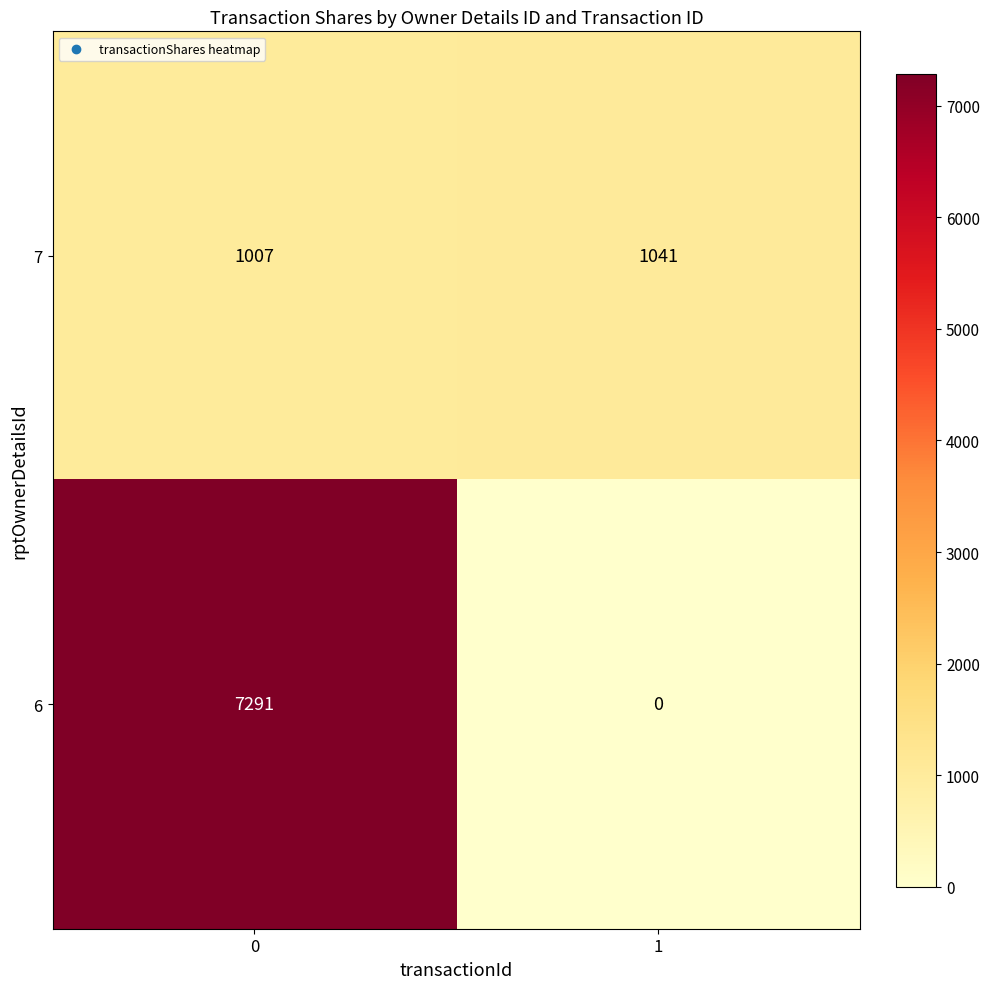

True or false: 7 has a value of 1432 at 1.

False